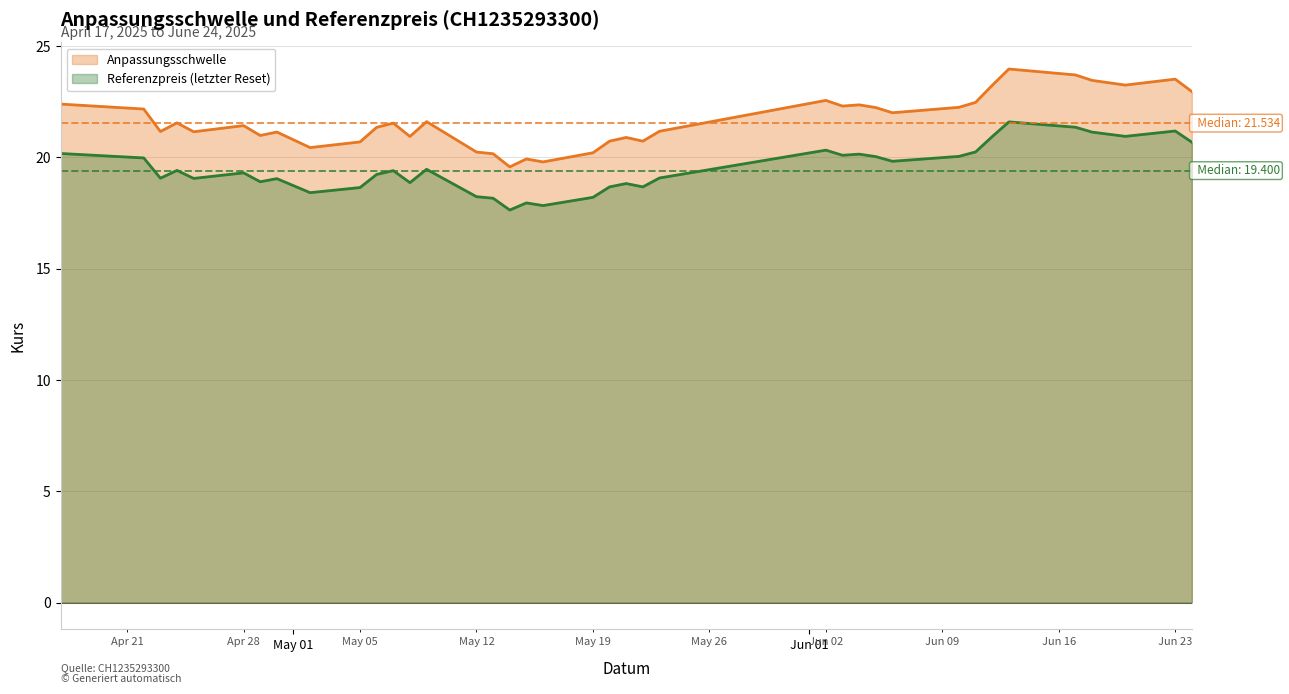

How many data points does each series have?

39